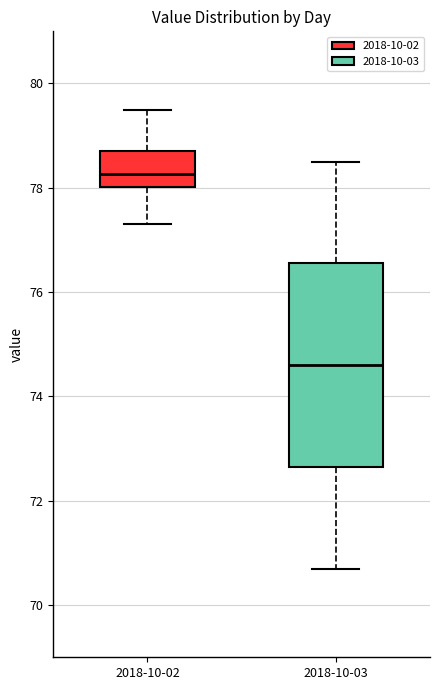

Which box's median line is the highest?

2018-10-02